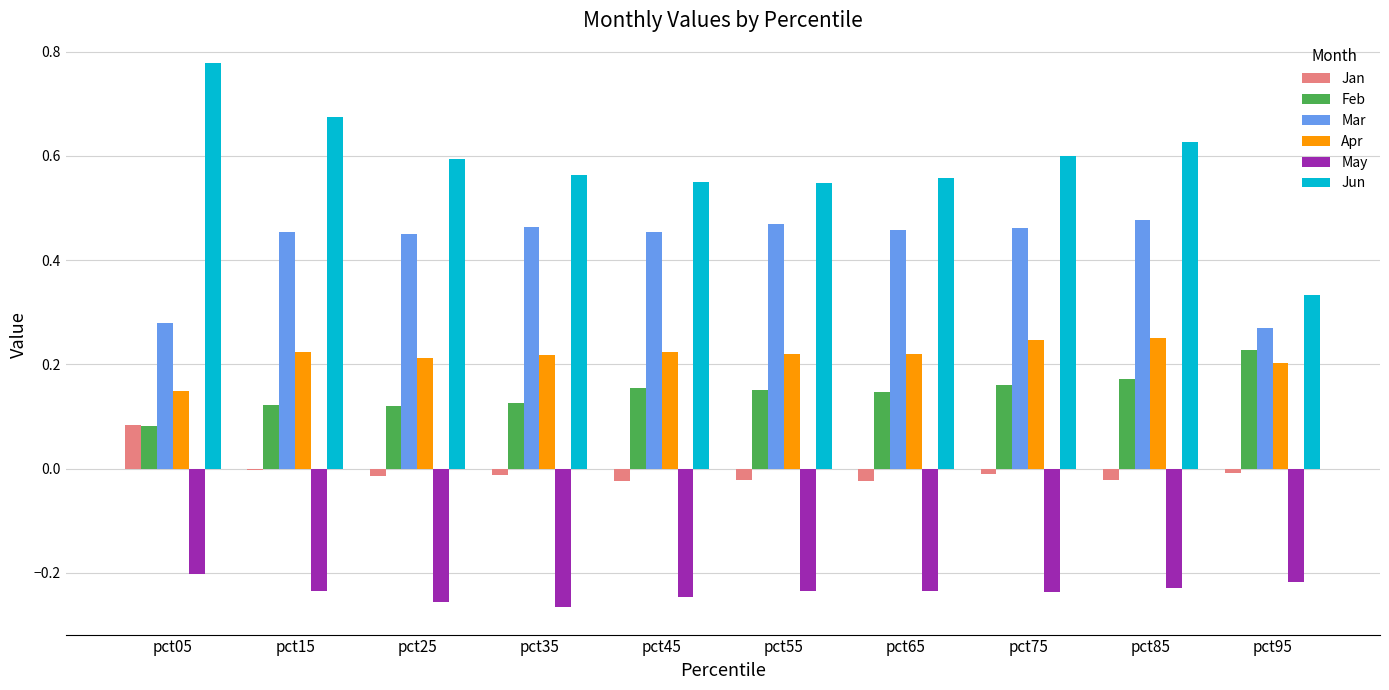

How many groups of bars are there?

10